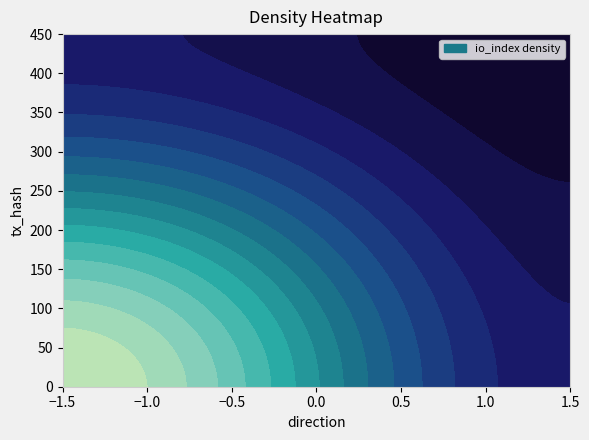

The 8fc7f434bd731ef22381eadf371dbe7c0990cba series shows 1 at direction. True or false?

False